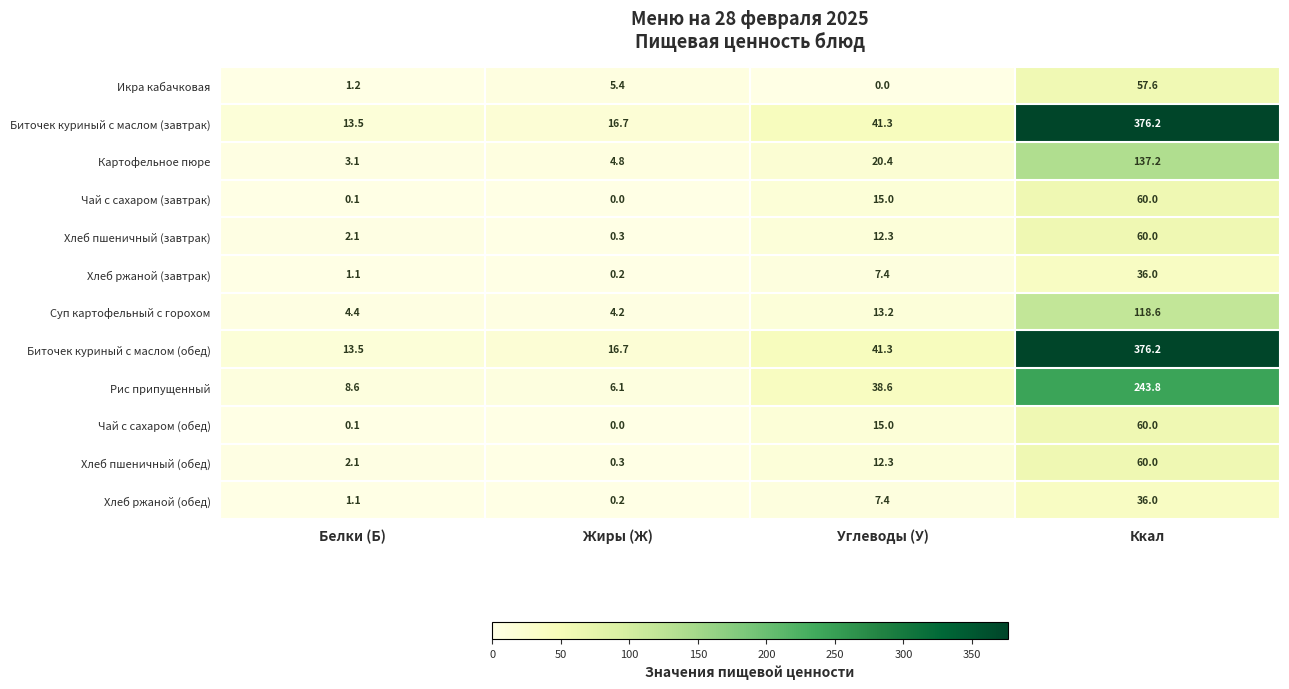

How many distinct data groups are displayed?

12